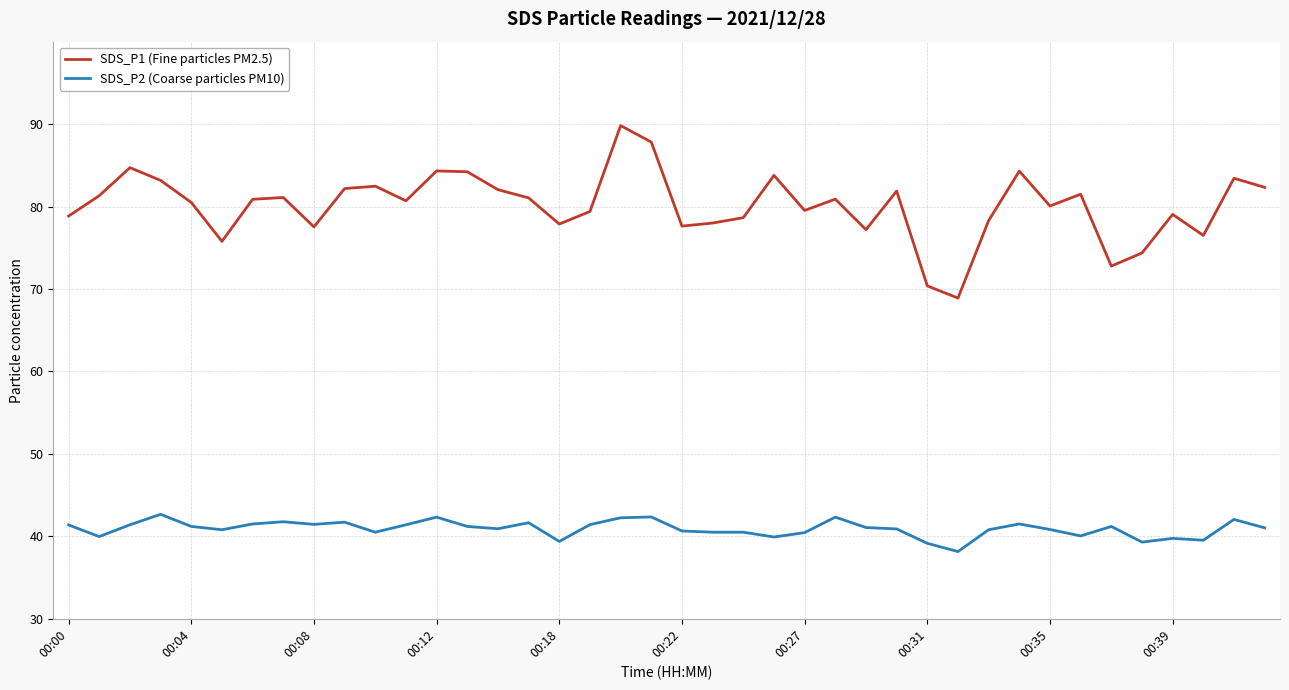

True or false: SDS_P2 (Coarse particles PM10) and SDS_P1 (Fine particles PM2.5) intersect in this chart.

False